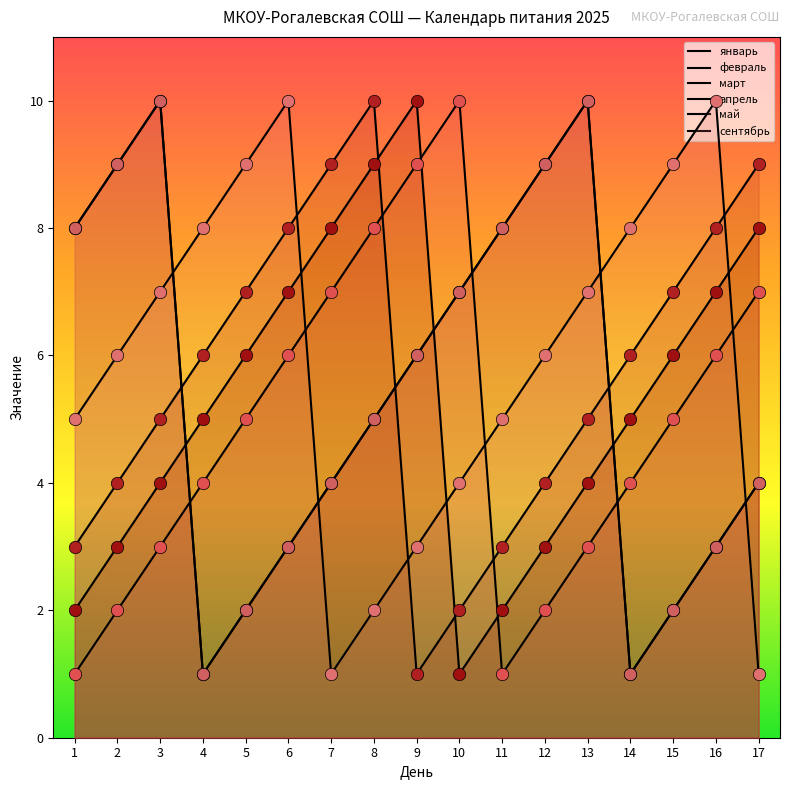

Which series has the largest total across all categories?

май